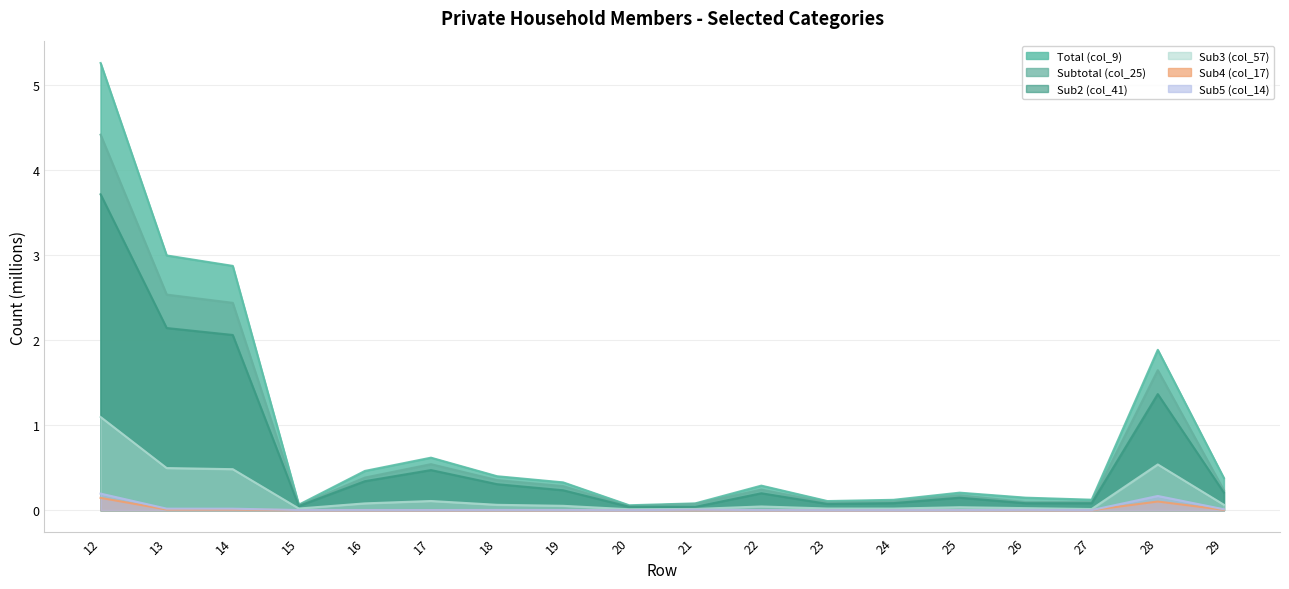

The Subtotal (col_25) series shows 0.1 at 27. True or false?

True